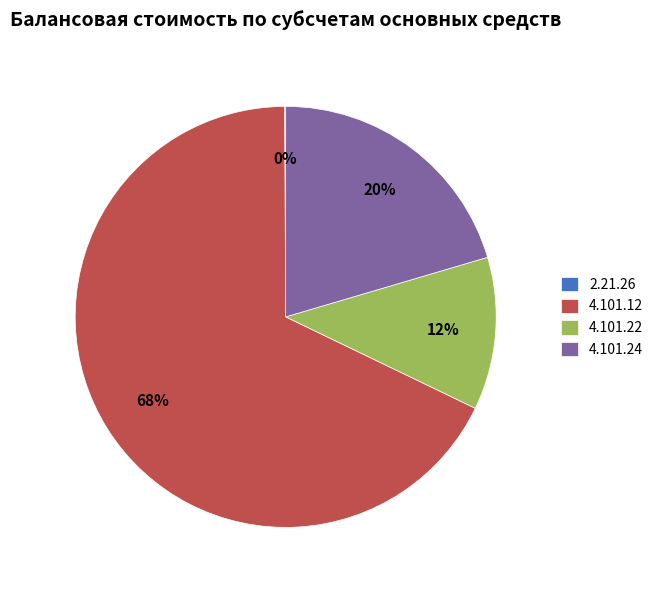

Which category has the biggest portion of the pie?

4.101.12